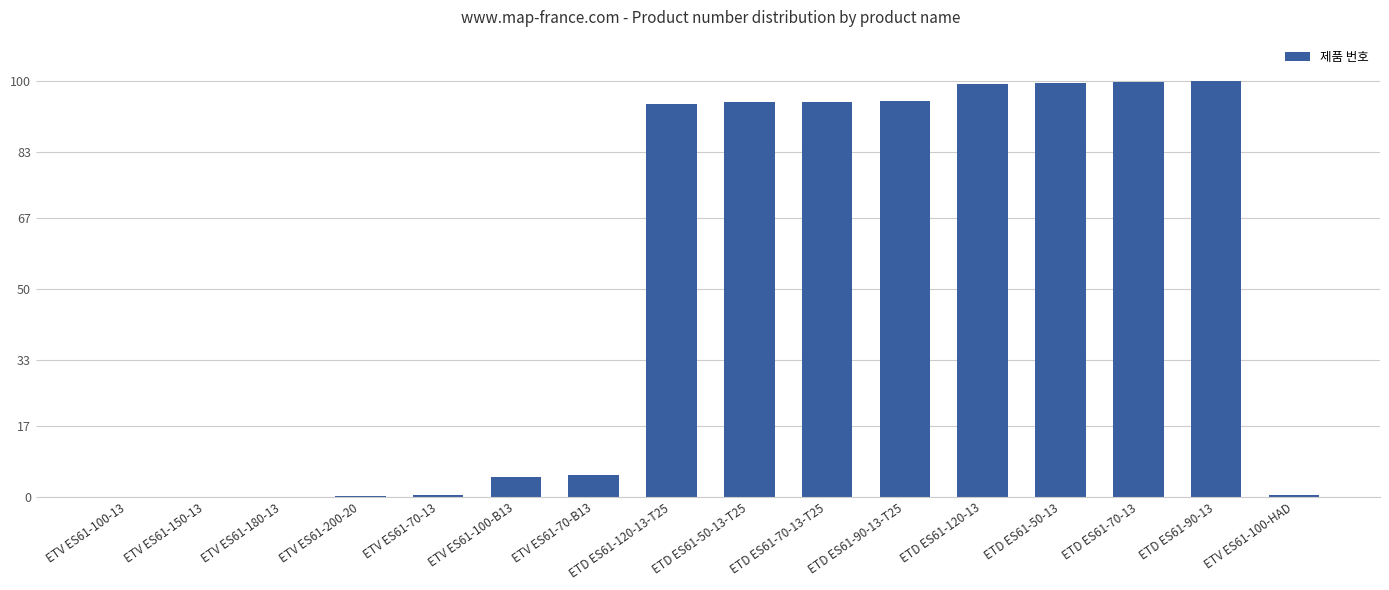

The chart shows a value of 99.6 at ETD ES61-50-13. True or false?

True